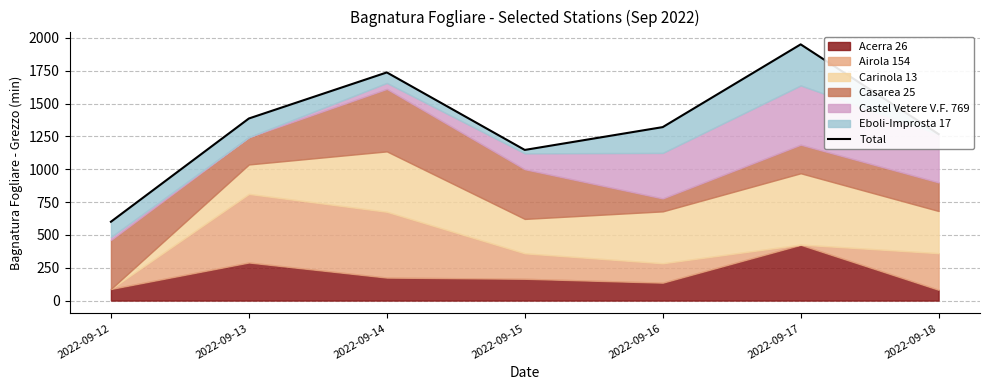

List the labels in order of value, largest first.

2022-09-17, 2022-09-14, 2022-09-13, 2022-09-16, 2022-09-18, 2022-09-15, 2022-09-12